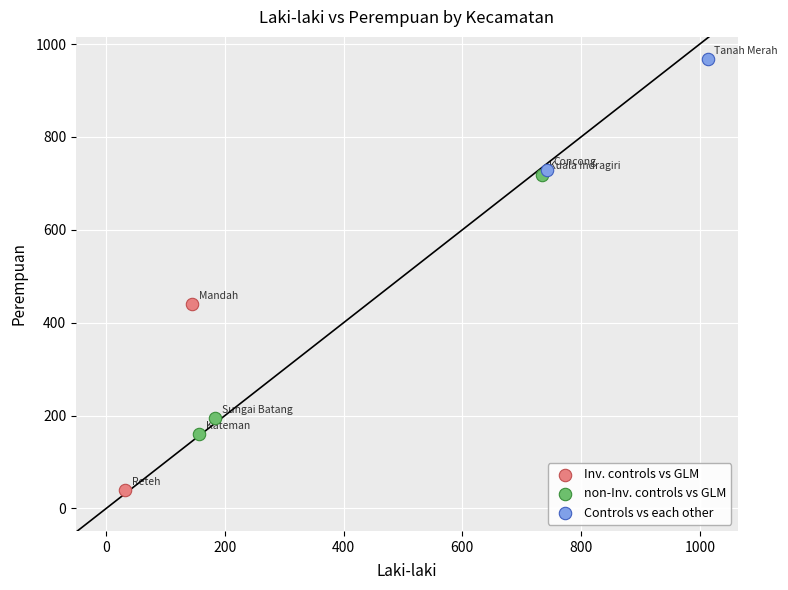

Which series has the largest Y range (max minus min)?

non-Inv. controls vs GLM